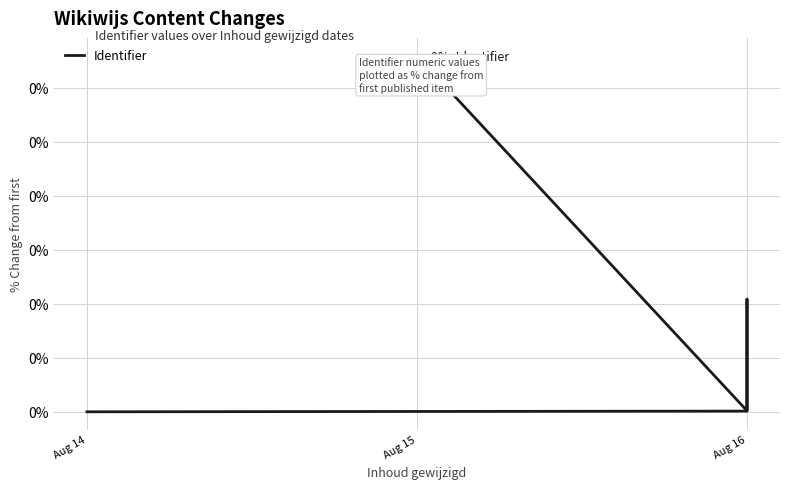

Is this an area chart (filled region under the line)?

No